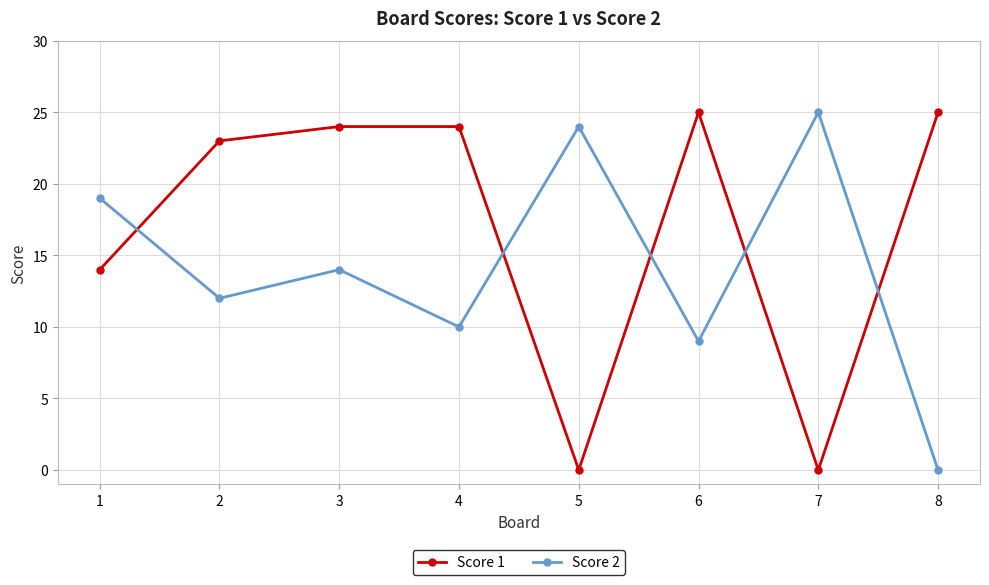

At 6, list the series in order from smallest to largest.

Score 2, Score 1